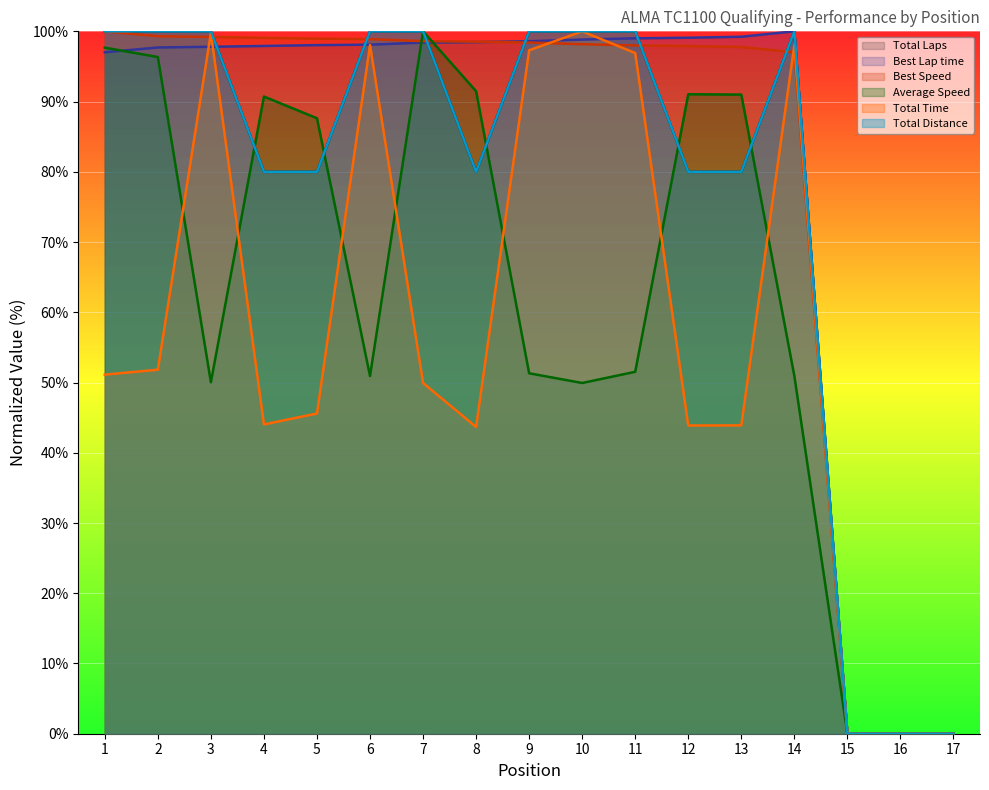

Count the number of data series in this chart.

6